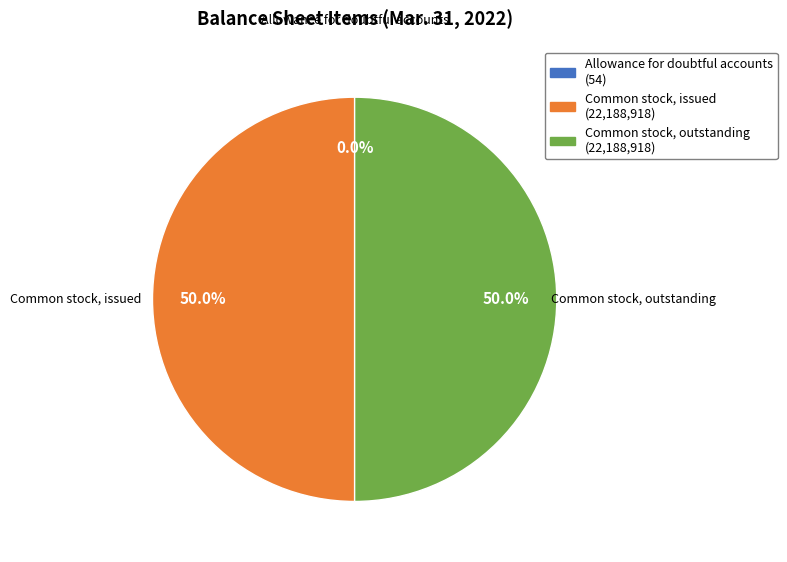

To the nearest percent, what is the average slice percentage?

33%